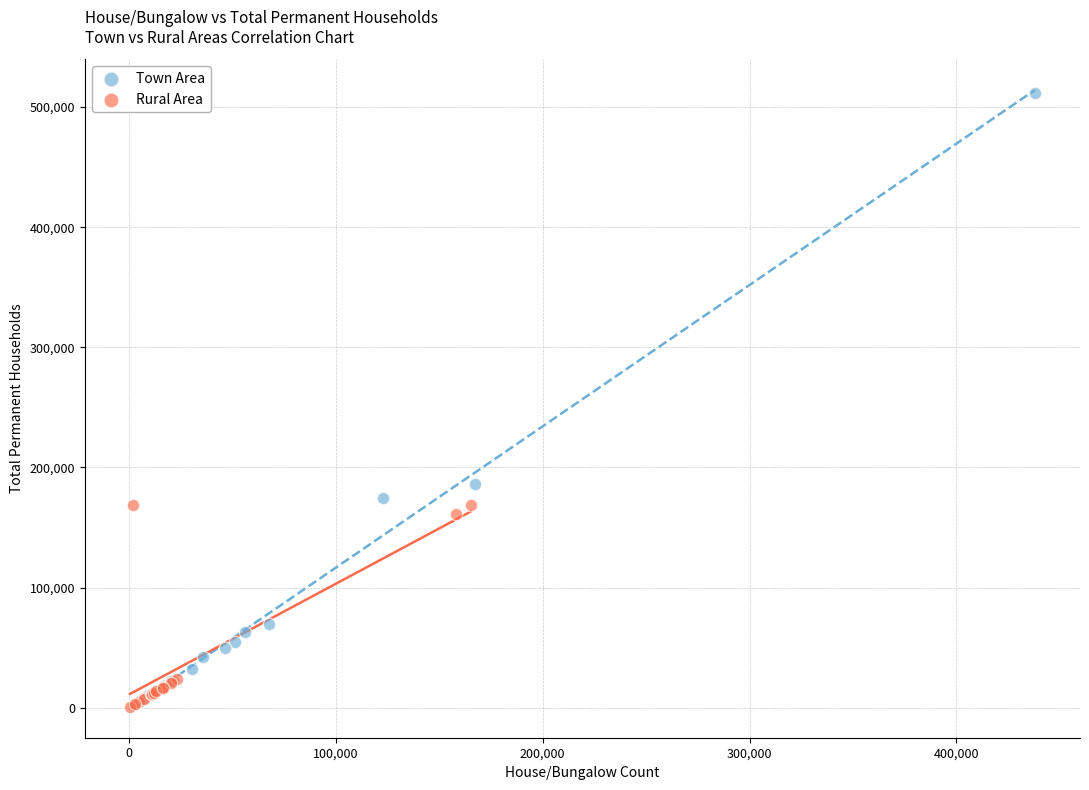

Which series has the widest spread of Y values?

Town Area